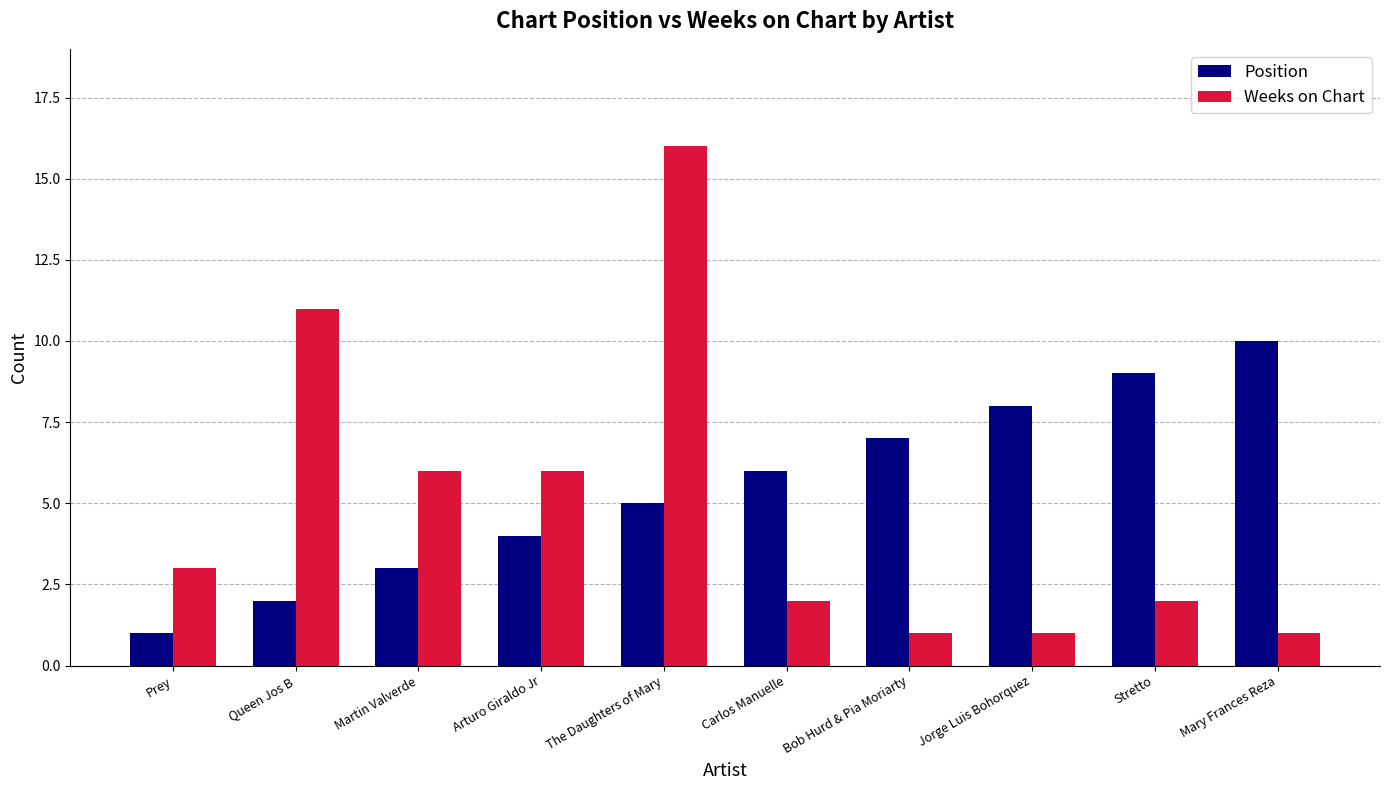

Between Martin Valverde and Bob Hurd & Pia Moriarty, which series saw the biggest shift?

Weeks on Chart